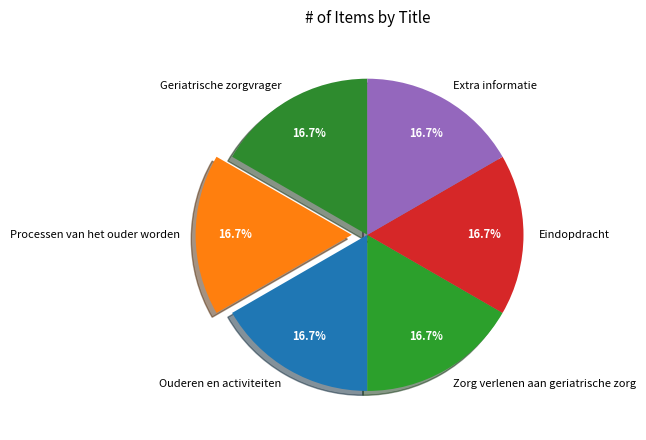

How many segments does this pie chart have?

6